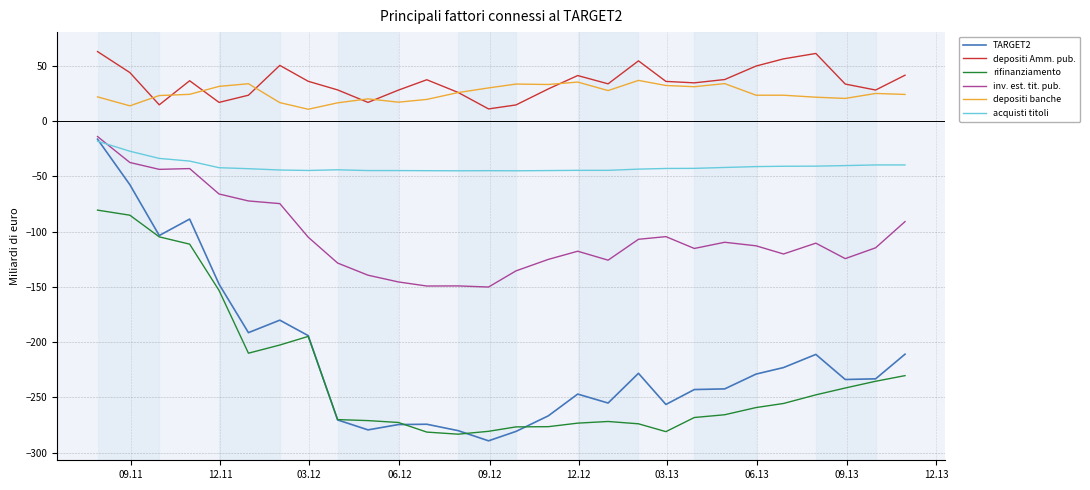

What is the greatest value displayed?

63.0